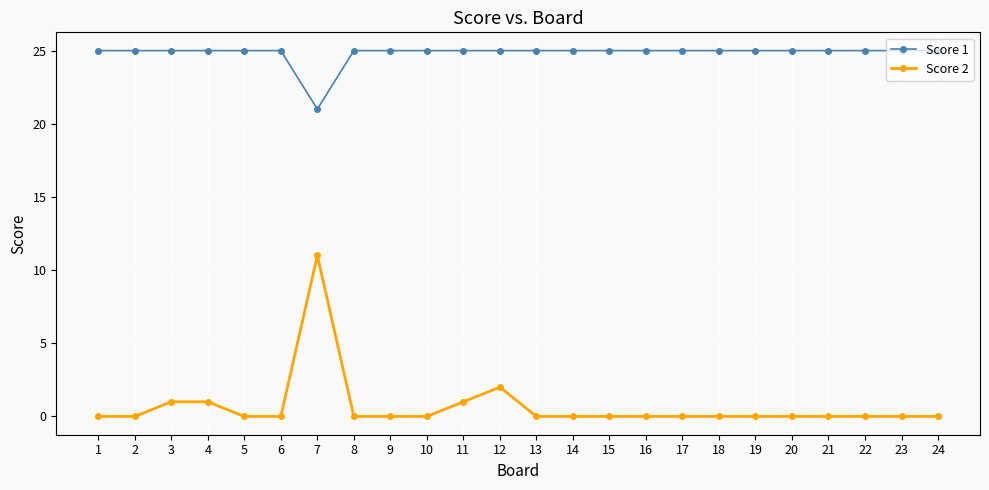

What are all the series names shown in the legend?

Score 1, Score 2